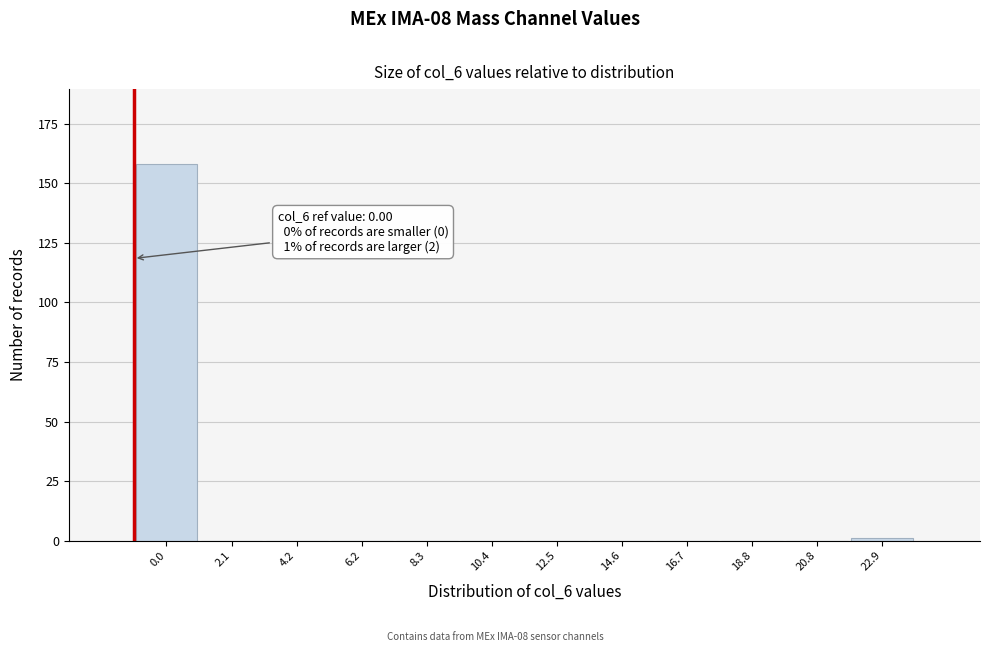

Reading right to left, transcribe all the data shown in this chart.

22.9=1	20.8=0	18.8=0	16.7=0	14.6=0	12.5=0	10.4=0	8.3=0	6.2=0	4.2=0	2.1=0	0.0=158